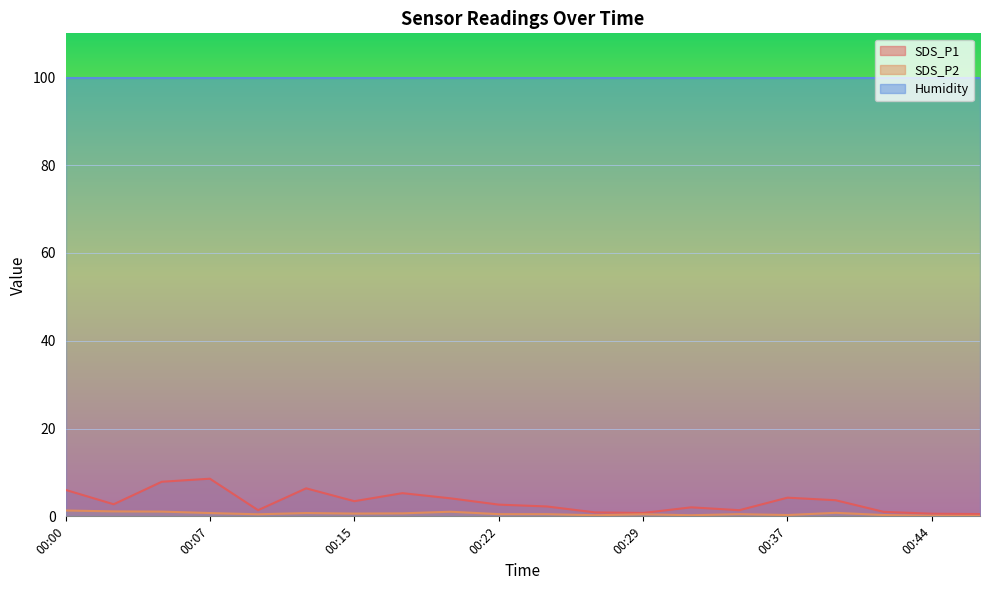

Reading right to left, list all the values displayed in this chart.

SDS_P1: 00:46=0.5	00:44=0.6	00:41=1.0	00:39=3.7	00:37=4.2	00:34=1.4	00:32=2.0	00:29=0.8	00:27=0.9	00:24=2.2	00:22=2.7	00:20=4.1	00:17=5.3	00:15=3.5	00:12=6.4	00:10=1.4	00:07=8.6	00:05=7.9	00:02=2.8	00:00=6.0
SDS_P2: 00:46=0.1	00:44=0.1	00:41=0.3	00:39=0.8	00:37=0.3	00:34=0.5	00:32=0.2	00:29=0.5	00:27=0.2	00:24=0.5	00:22=0.5	00:20=1.1	00:17=0.7	00:15=0.6	00:12=0.8	00:10=0.5	00:07=0.8	00:05=1.1	00:02=1.1	00:00=1.3